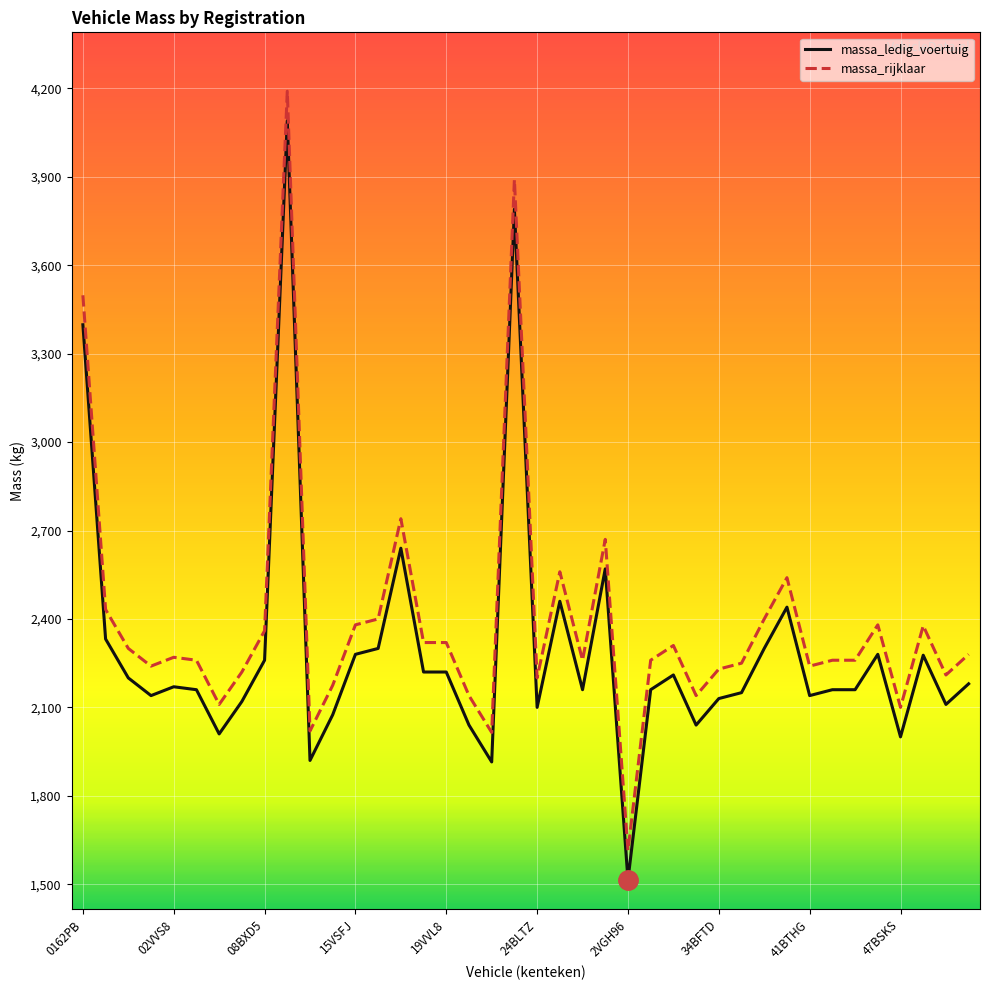

What is the lowest value of the massa_ledig_voertuig series?

1515